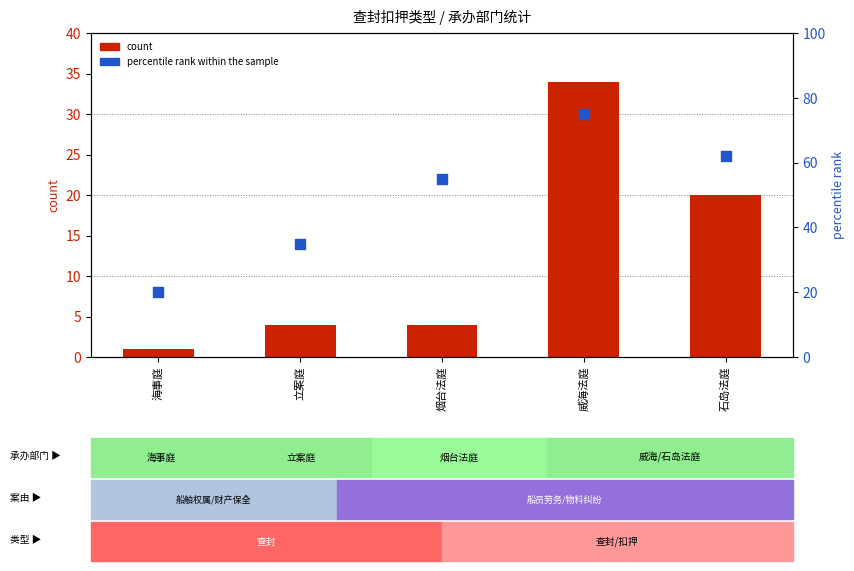

Which series contains the highest Y value?

percentile rank within the sample